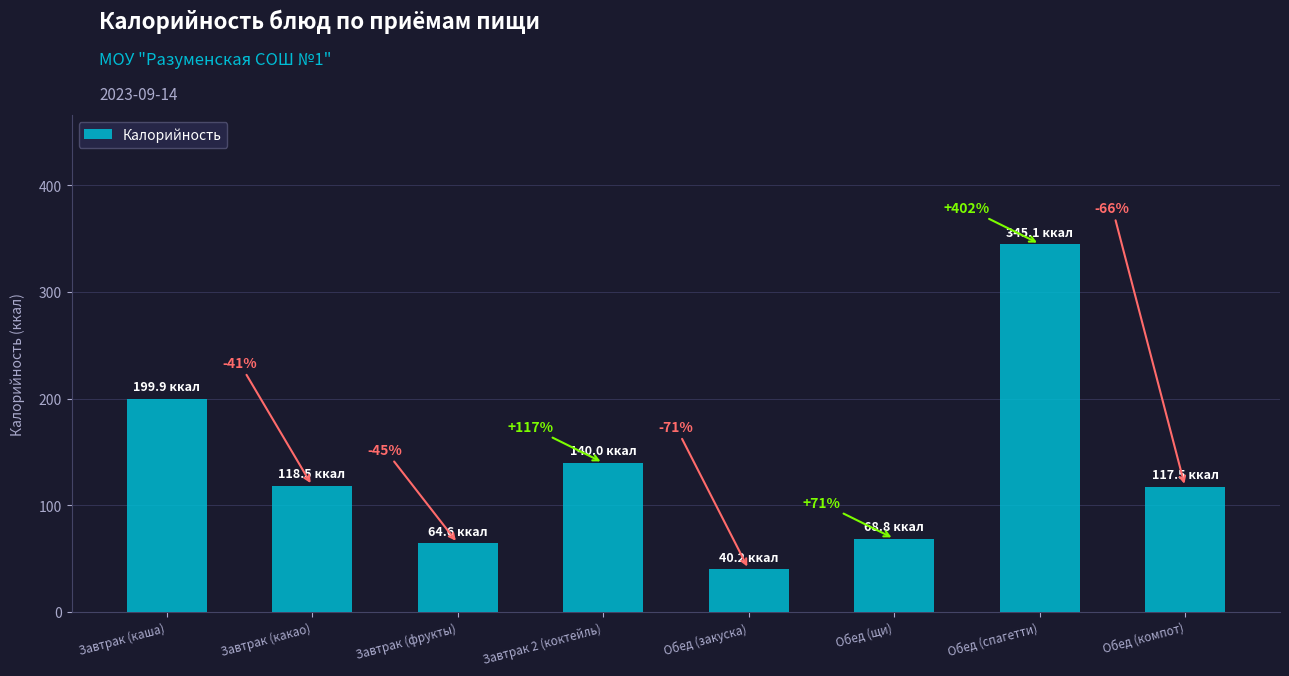

Are the bars horizontal?

No